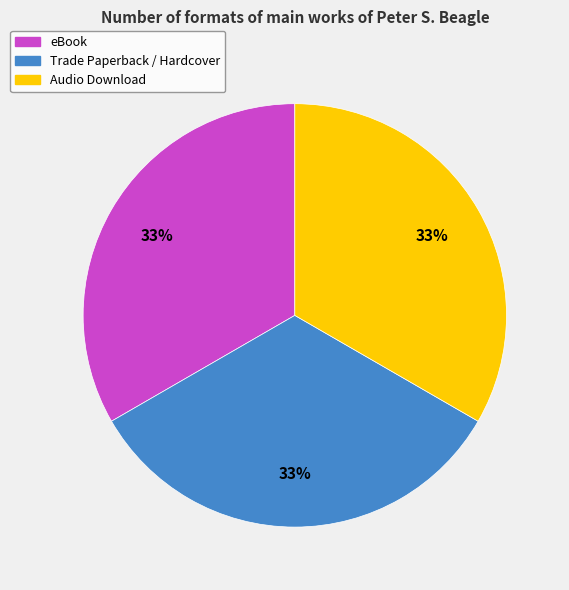

Does any single category account for the majority?

No